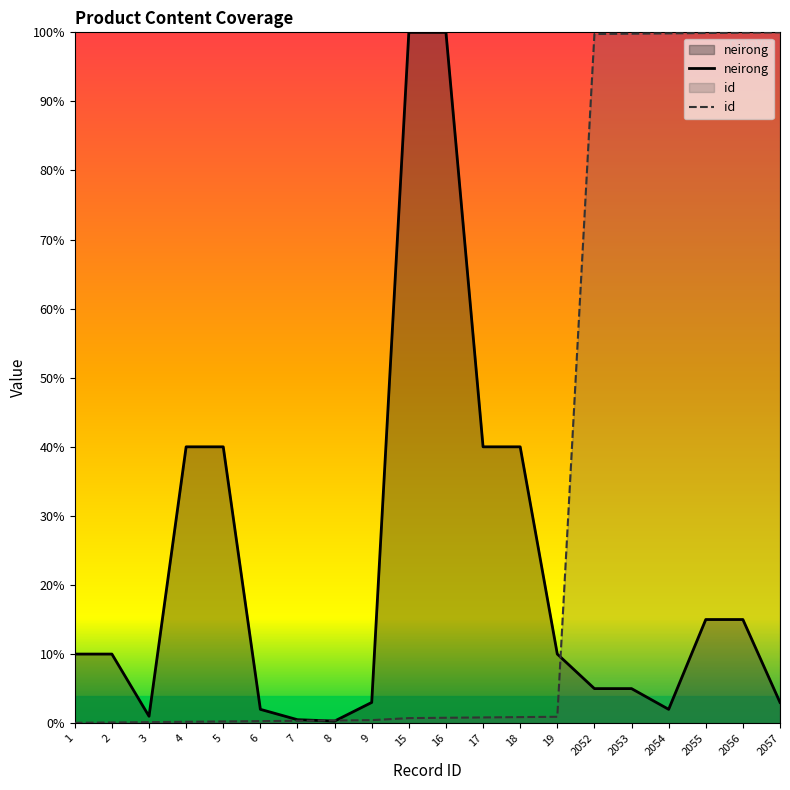

What is the difference between the maximum and minimum values in the neirong series?

1.0